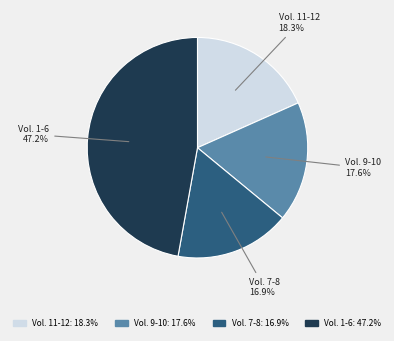

Is there any slice that represents more than half of the pie?

No